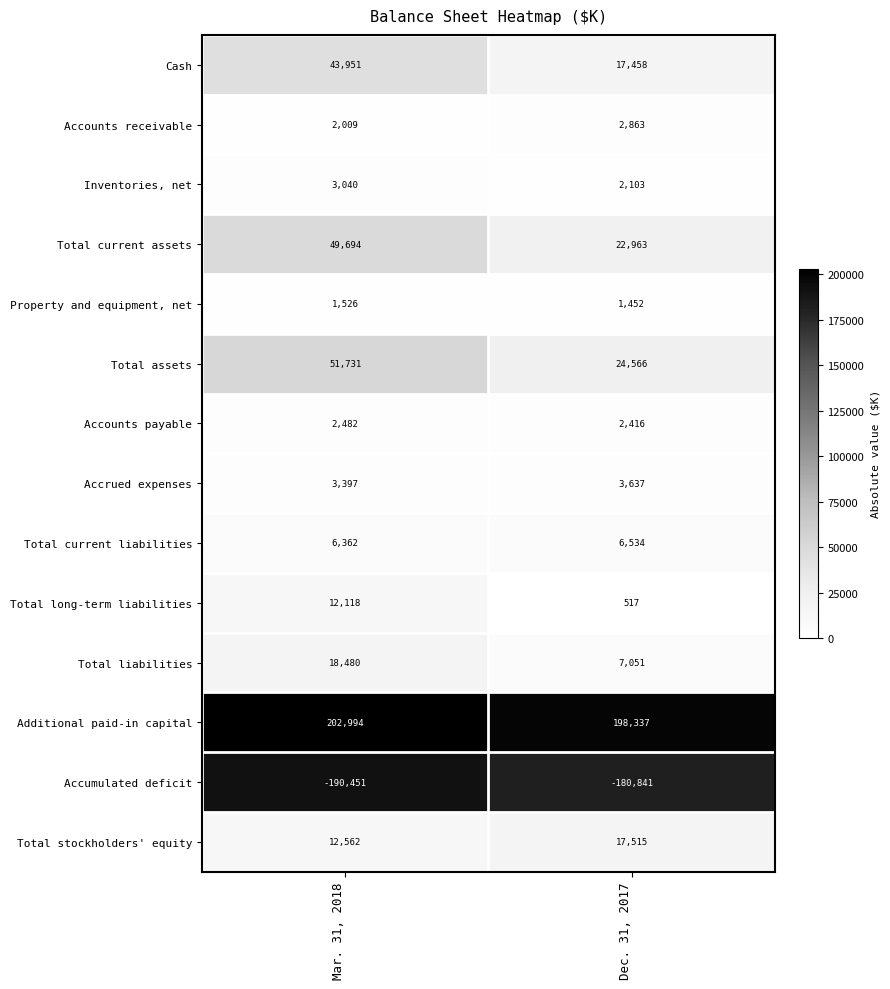

What value does the Total current liabilities series have at Mar. 31, 2018?

6362